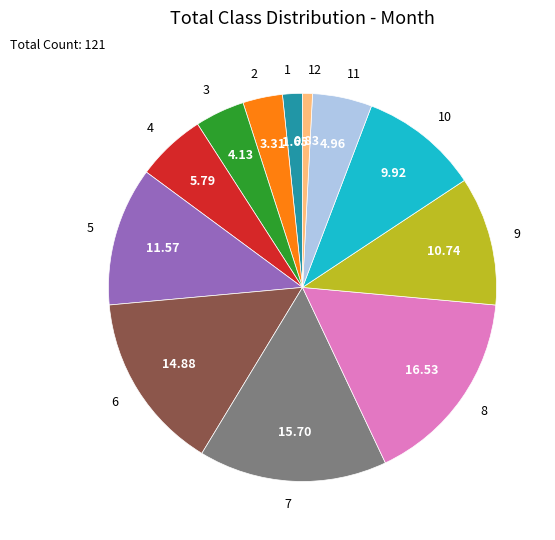

Which slice is the smallest?

12